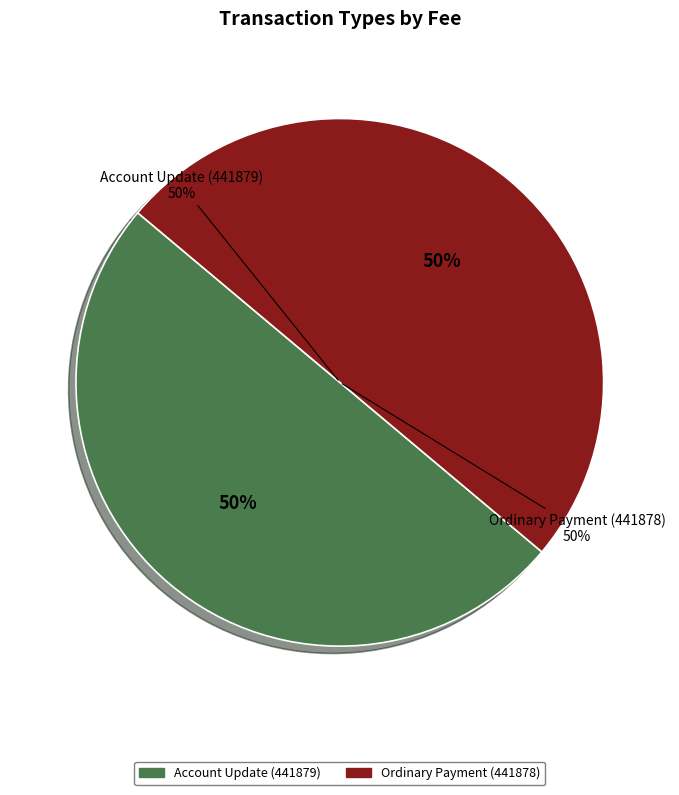

Do Account Update (441879) and Ordinary Payment (441878) together represent more than half of the pie?

Yes